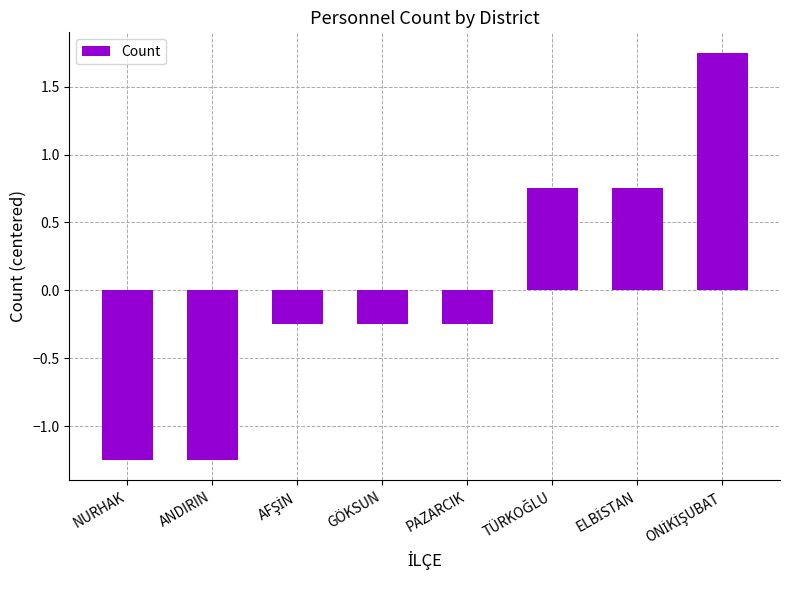

Does the chart contain stacked bars?

No